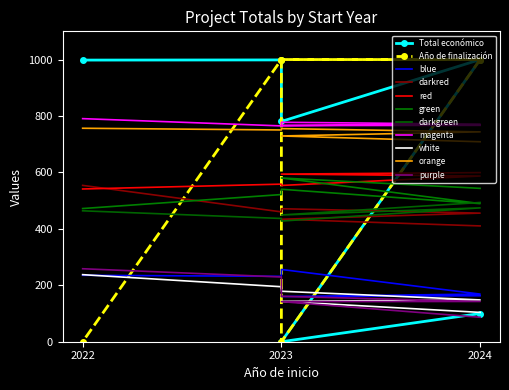

What is the label of the 5th point from the left?

2023